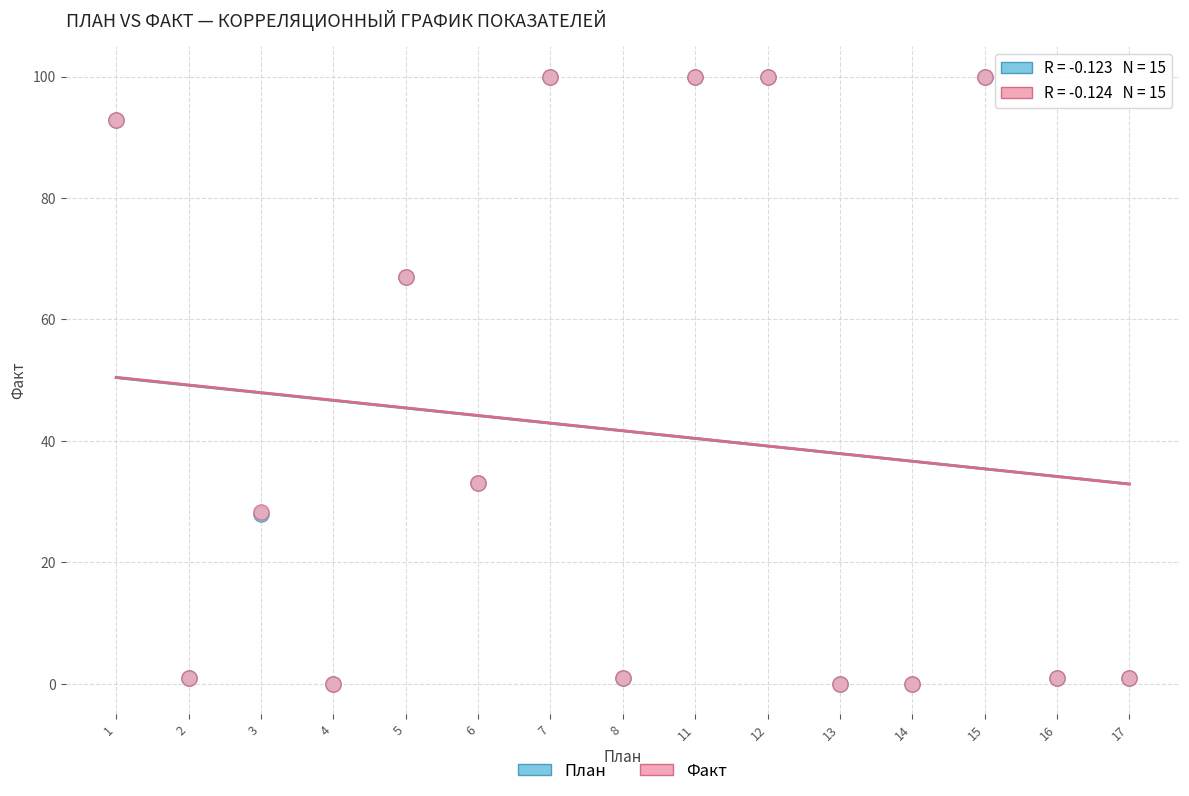

What are all the series names shown in the legend?

План, Факт